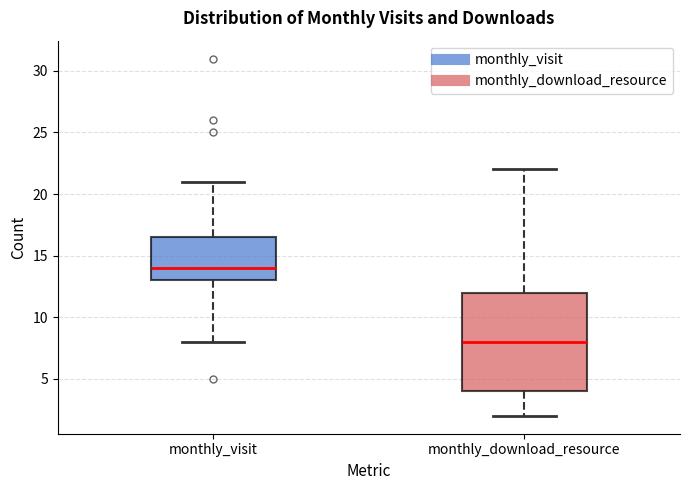

Which box is the tallest, from its lower edge to its upper edge?

monthly_download_resource